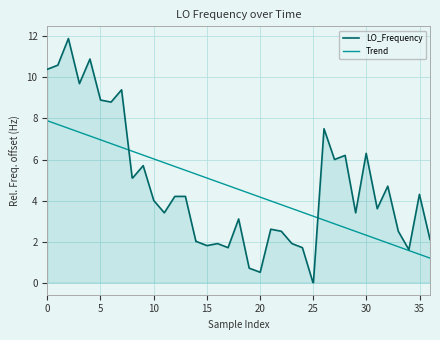

What are all the series names shown in the legend?

LO_Frequency, Trend